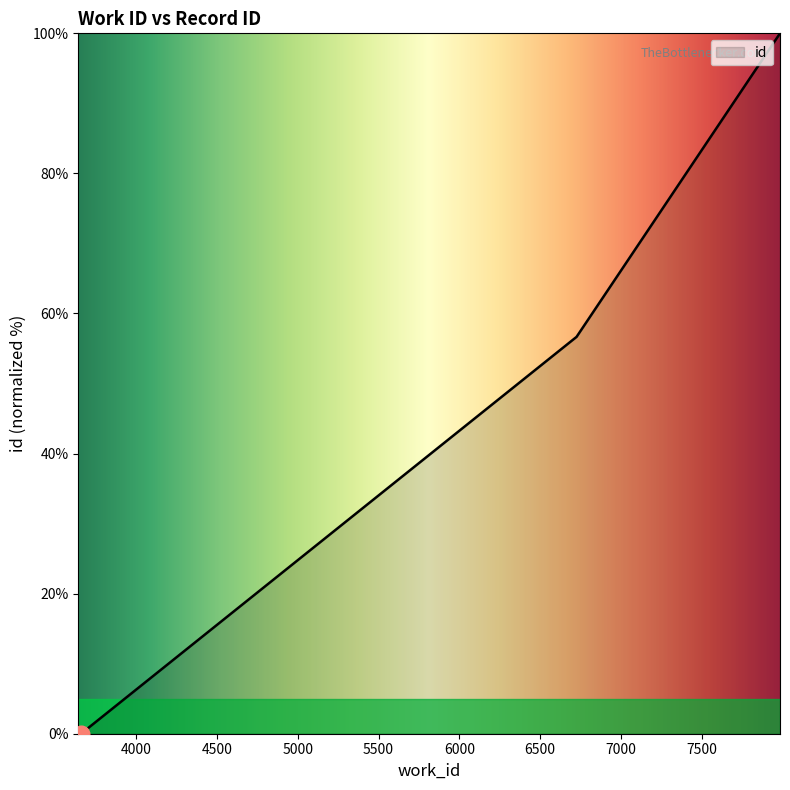

What is the maximum value shown in the chart?

100.0